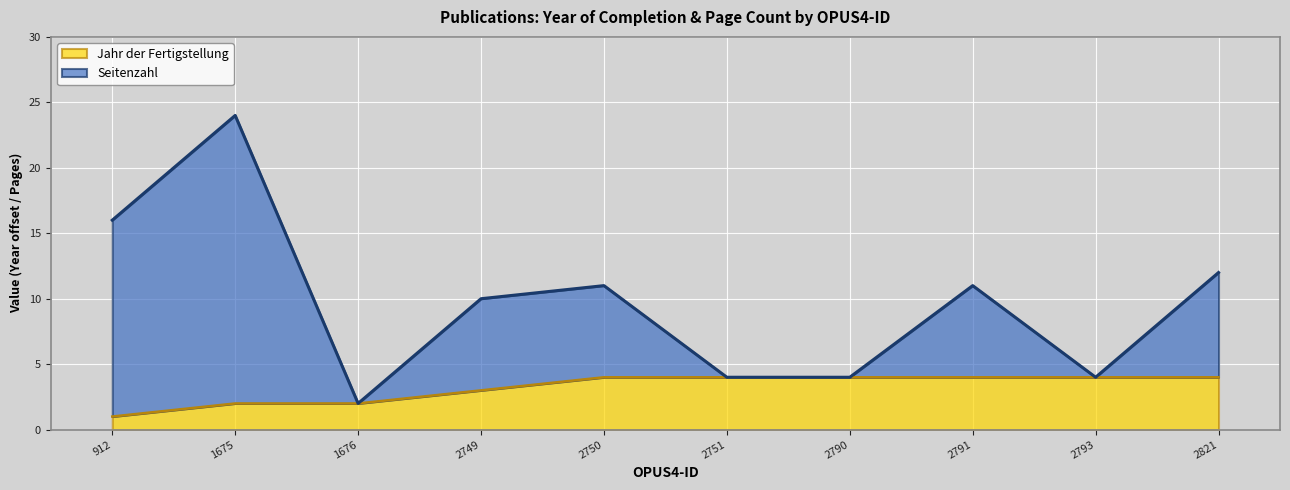

True or false: Jahr der Fertigstellung and Seitenzahl intersect in this chart.

False